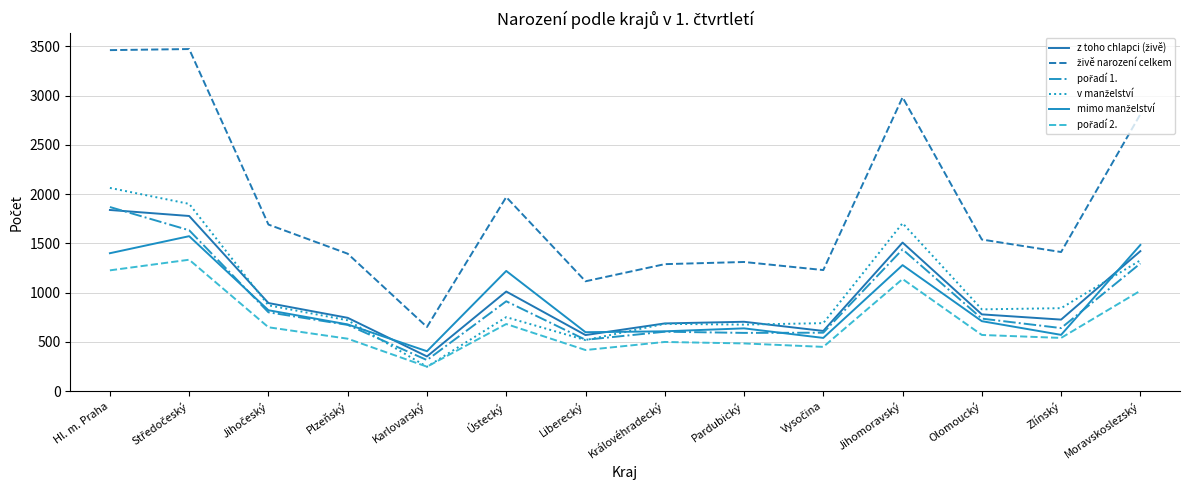

Does the chart display data point markers on the line(s)?

No